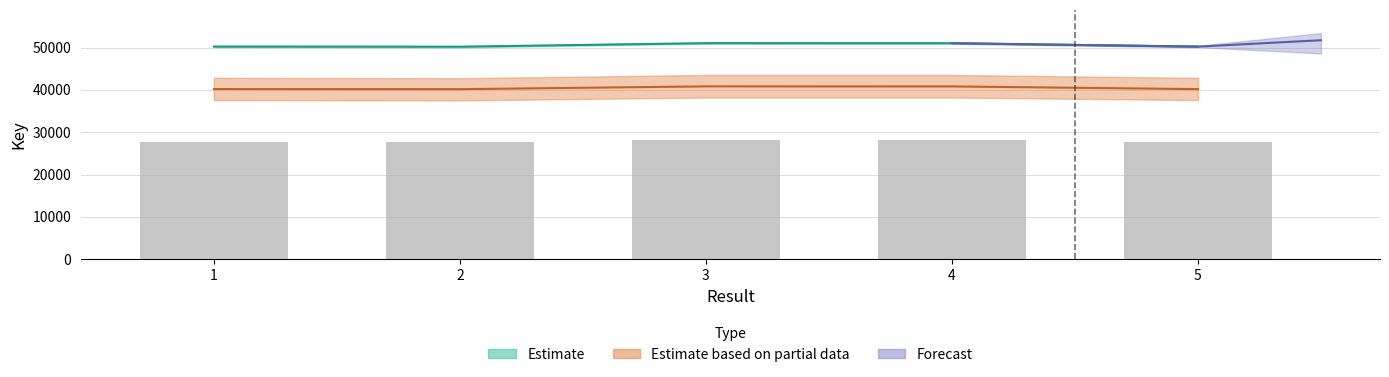

What is the value of the 4th bar from the left?

28056.1